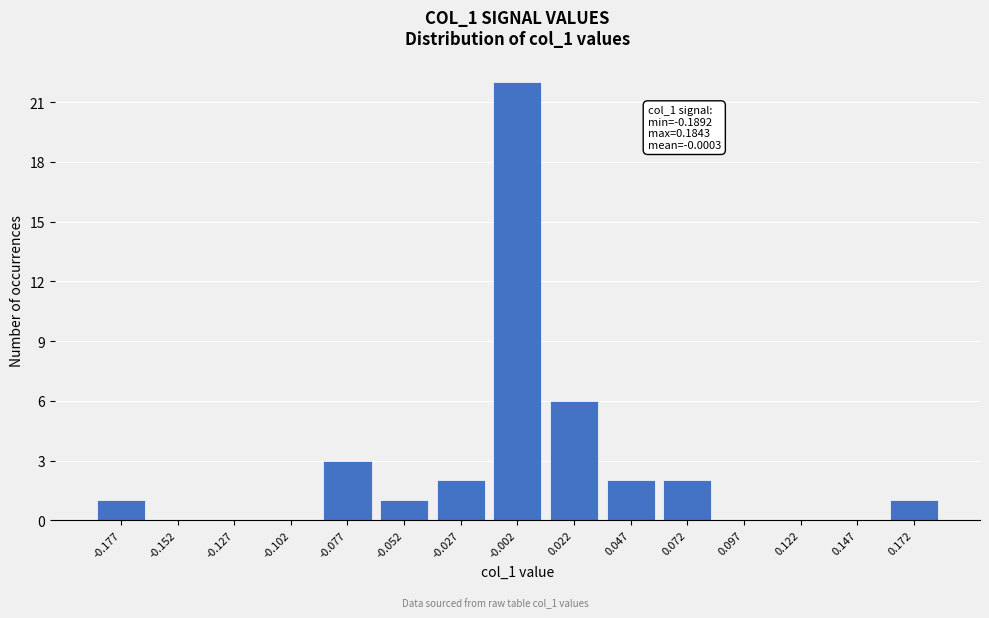

Reading left to right, what are all the values shown in this chart?

-0.177=1	-0.152=0	-0.127=0	-0.102=0	-0.077=3	-0.052=1	-0.027=2	-0.002=22	0.022=6	0.047=2	0.072=2	0.097=0	0.122=0	0.147=0	0.172=1